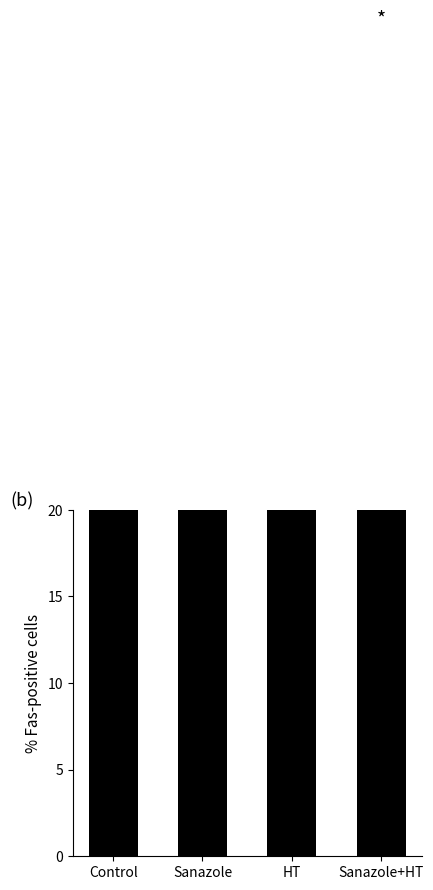

Reading left to right, what are all the values shown in this chart?

22.5	35.0	42.5	38.8